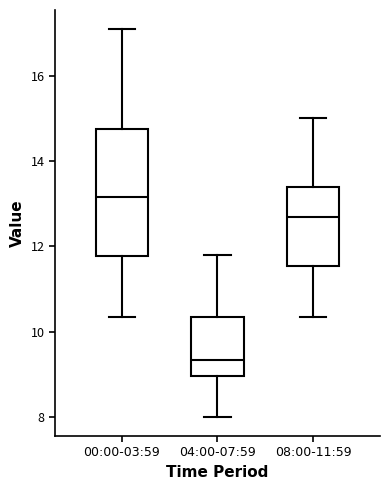

Where is the lower edge of the box for 00:00-03:59 on the y-axis? The values are not printed on the chart, so give them approximately, as read against the axis.

11.8